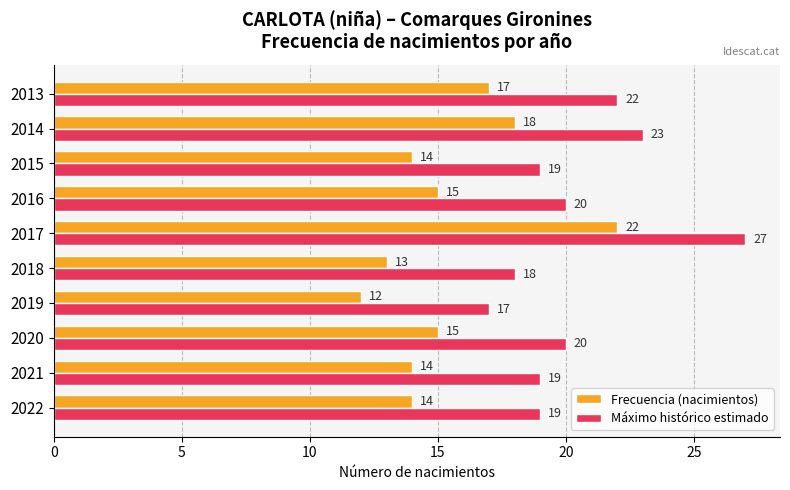

Which series has the largest total across all categories?

Máximo histórico estimado